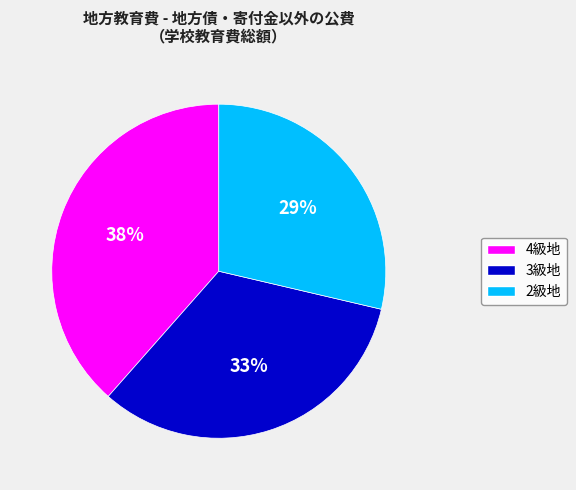

To the nearest percent, what portion does 4級地 represent?

38%